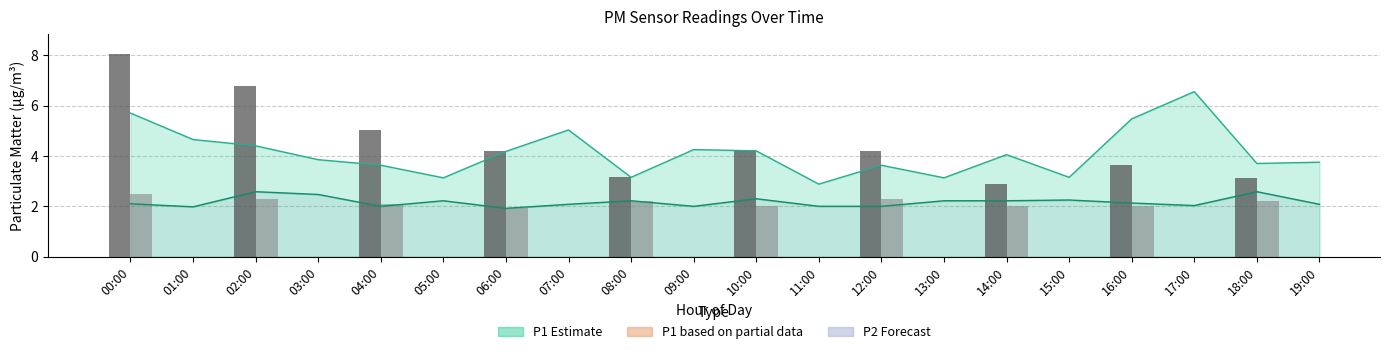

What position from the left is 06:00?

7